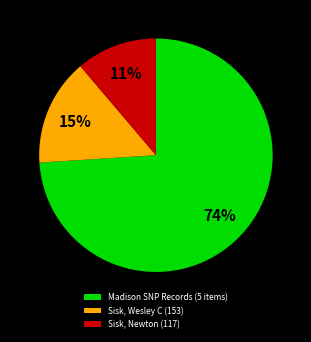

Which slice is the largest?

Madison SNP Records (5 items)